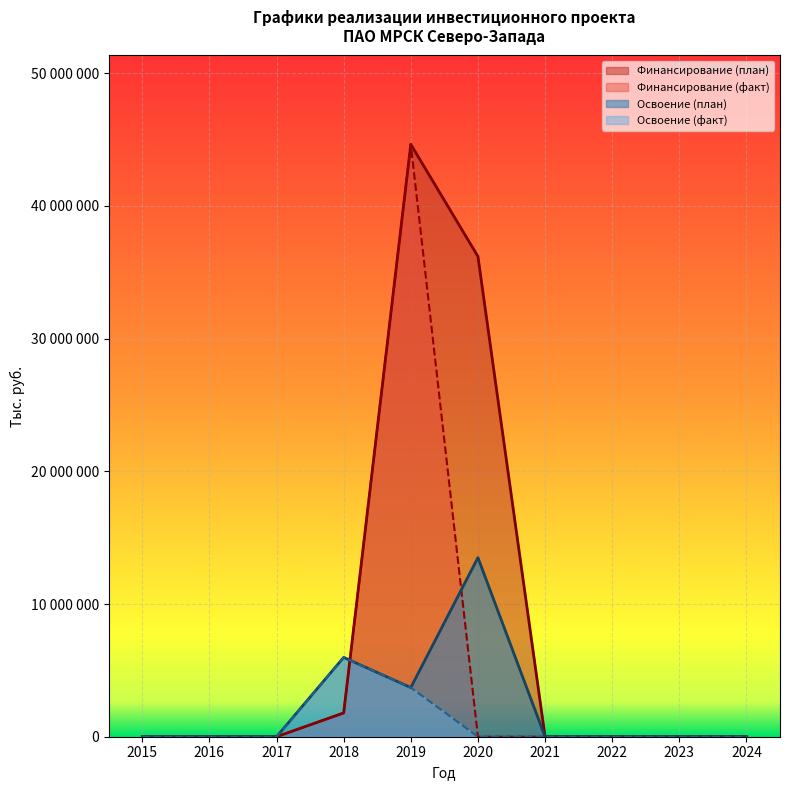

Rank the categories by Освоение (план) value from lowest to highest.

2015, 2016, 2017, 2021, 2022, 2023, 2024, 2019, 2018, 2020